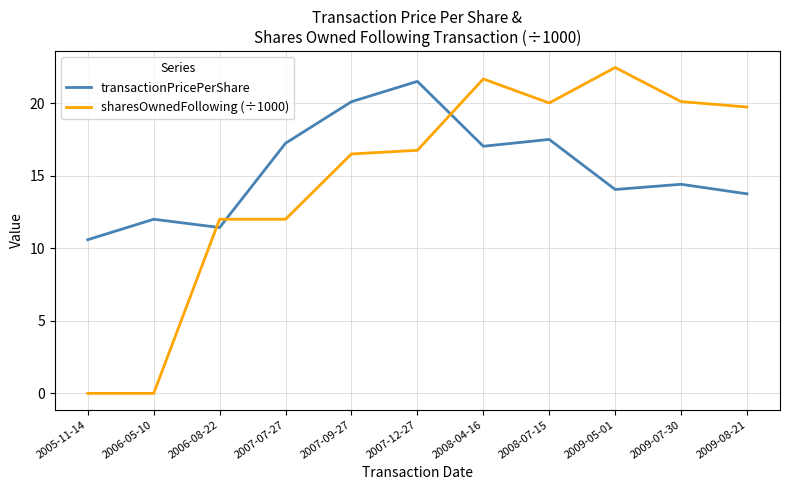

Which series has the widest spread of values?

sharesOwnedFollowing (÷1000)